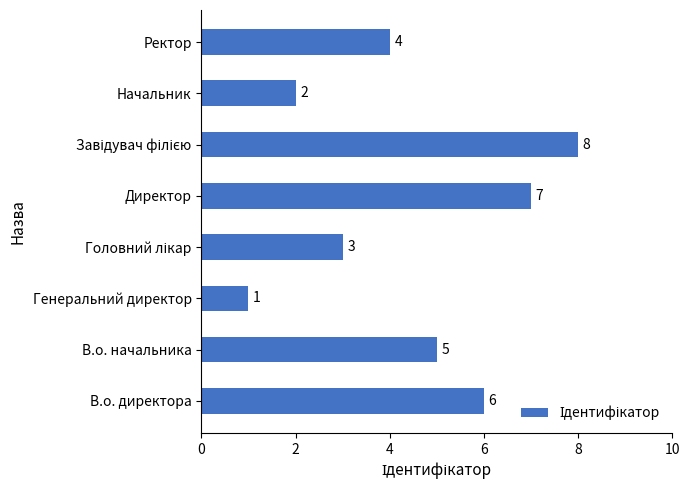

How many values are between 3 and 7?

5